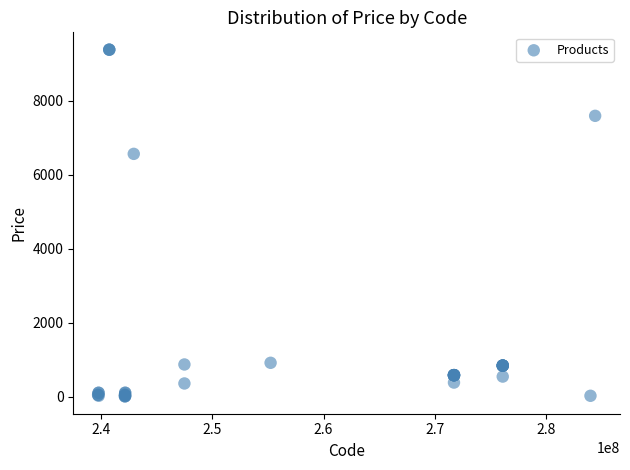

What Y value in the scatter plot is closest to 4699?

6568.8